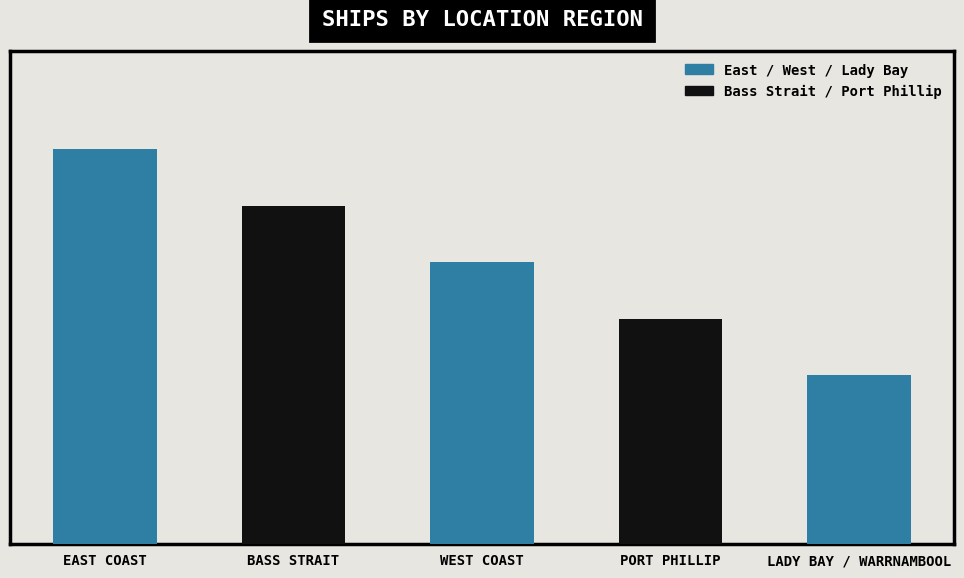

Rank the categories by value from lowest to highest.

LADY BAY / WARRNAMBOOL, PORT PHILLIP, WEST COAST, BASS STRAIT, EAST COAST